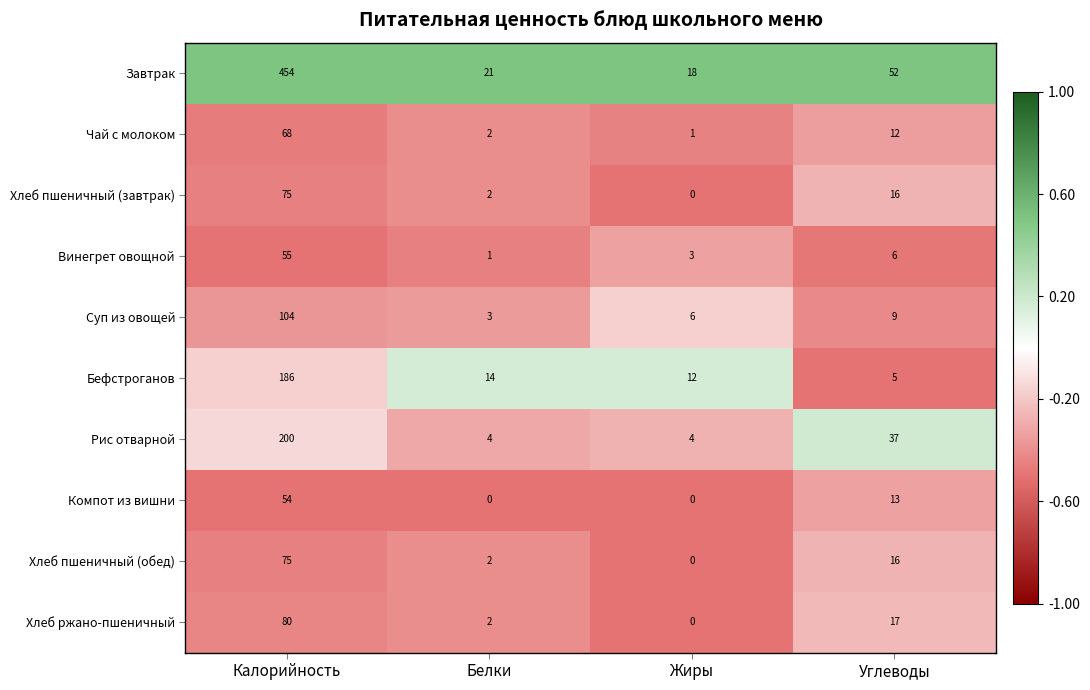

True or false: Завтрак has a value of 11 at Жиры.

False